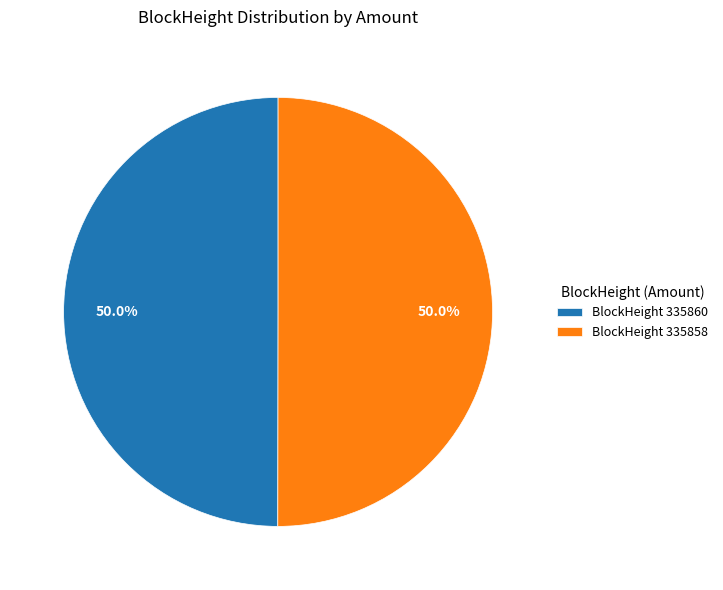

Approximately how many times larger is the value at BlockHeight 335860 compared to BlockHeight 335858?

1.0